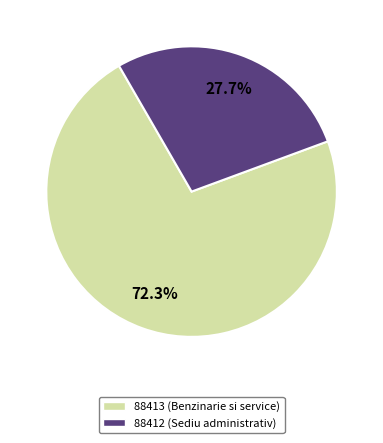

Which has a higher value, 88413 or 88412?

88413